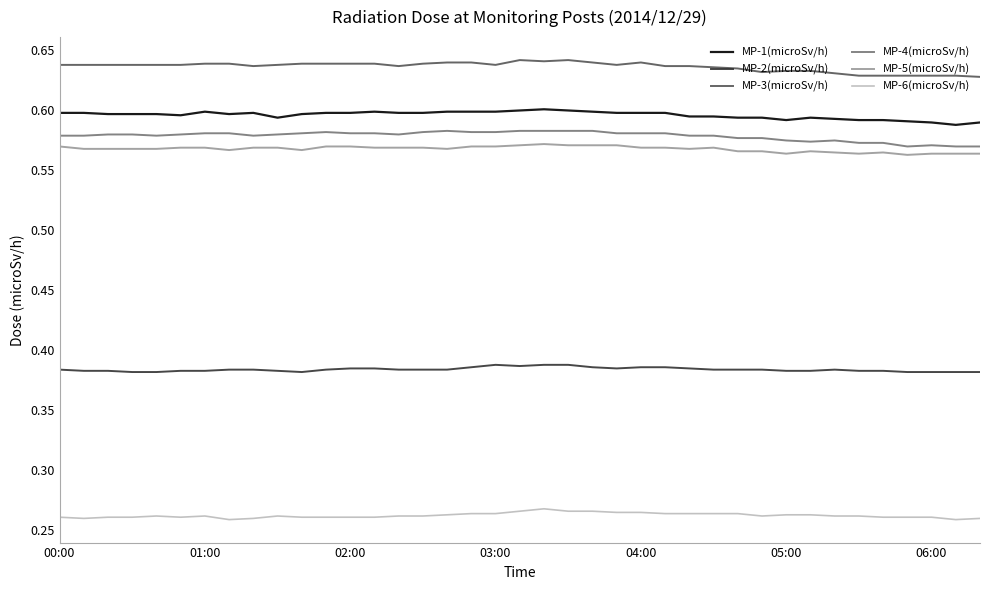

Which series has the largest total across all categories?

MP-3(microSv/h)